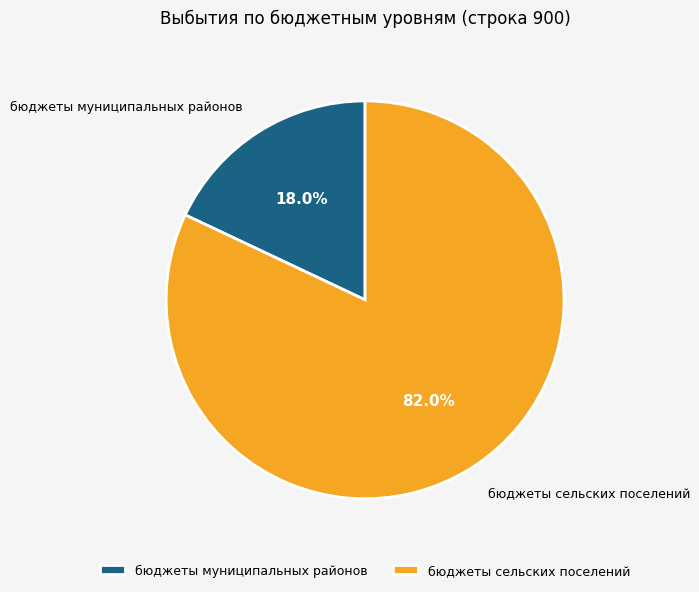

Which category accounts for the majority?

бюджеты сельских поселений